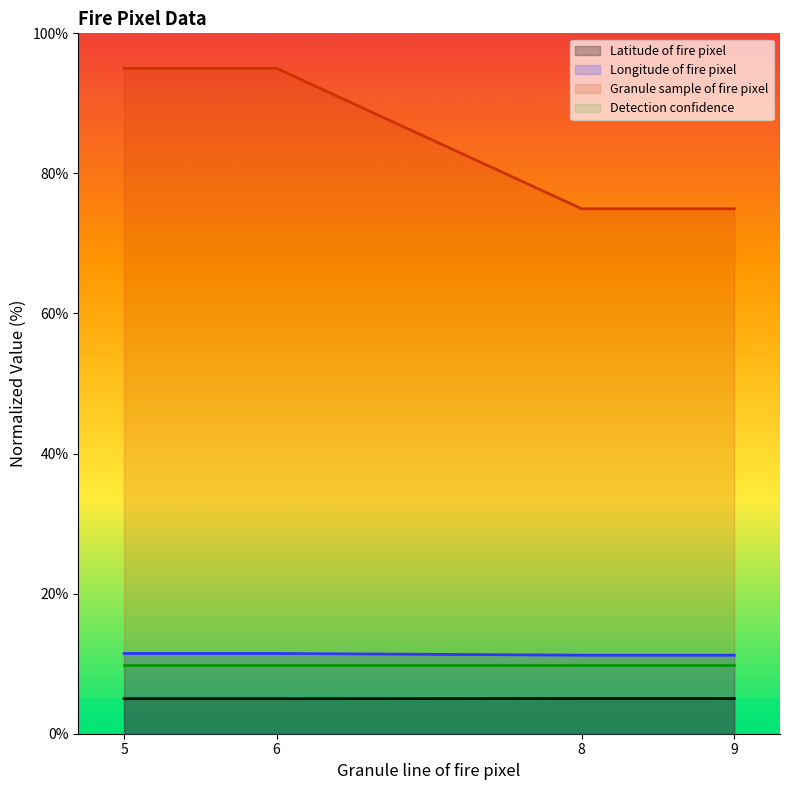

True or false: Longitude of fire pixel has more than 1 interior local peaks.

False